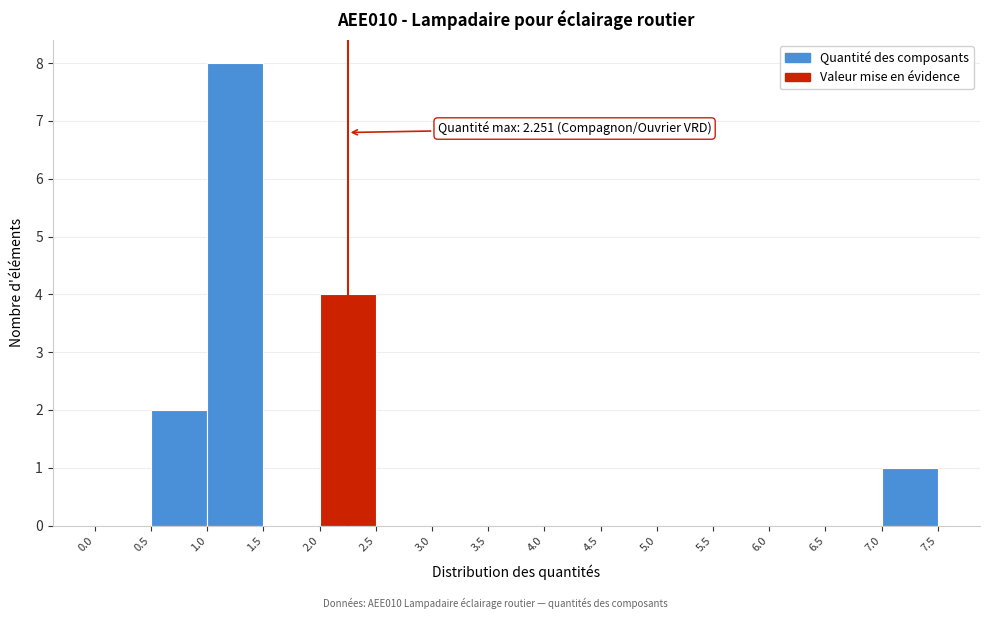

Over which range of the x-axis is the bar tallest?

1.0 to 1.5